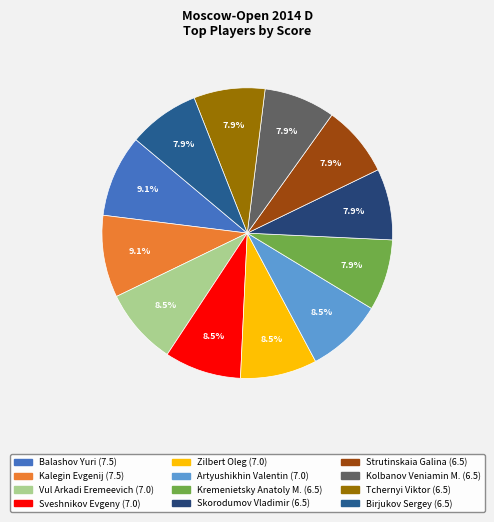

Does any single category account for the majority?

No